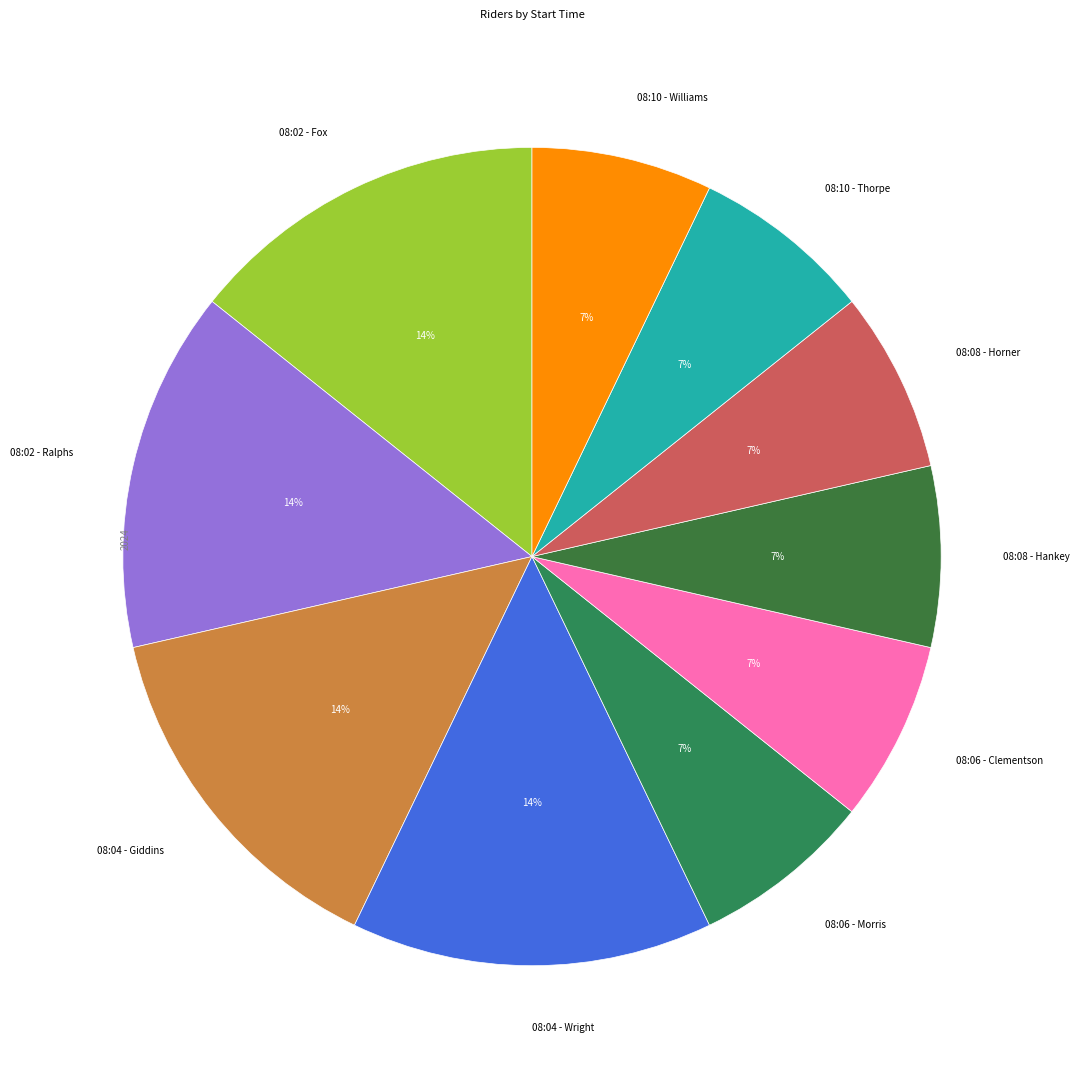

Approximately how many times larger is the value at 08:08 - Hankey compared to 08:04 - Giddins?

0.5